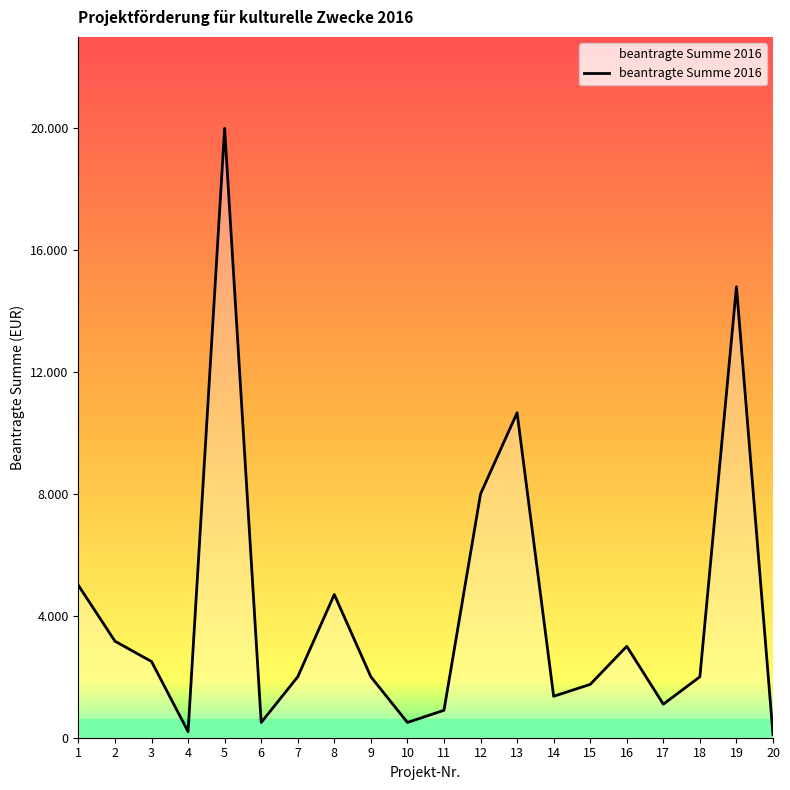

What is the sum of all values?

84243